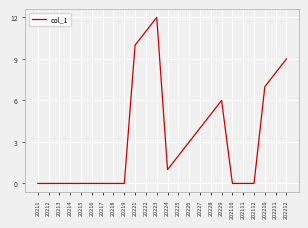

True or false: there are more than 1 points higher than both neighbors.

True